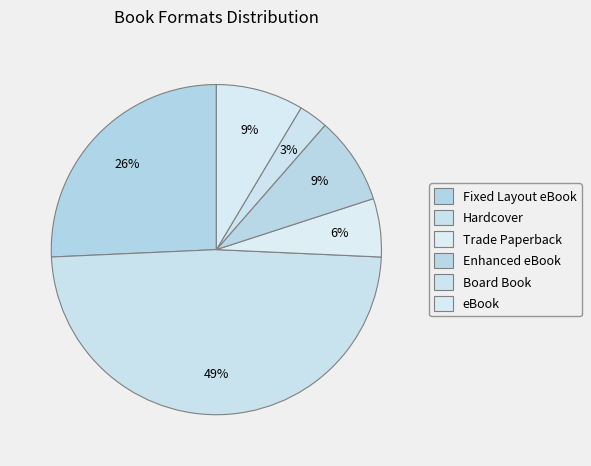

How many segments does this pie chart have?

6